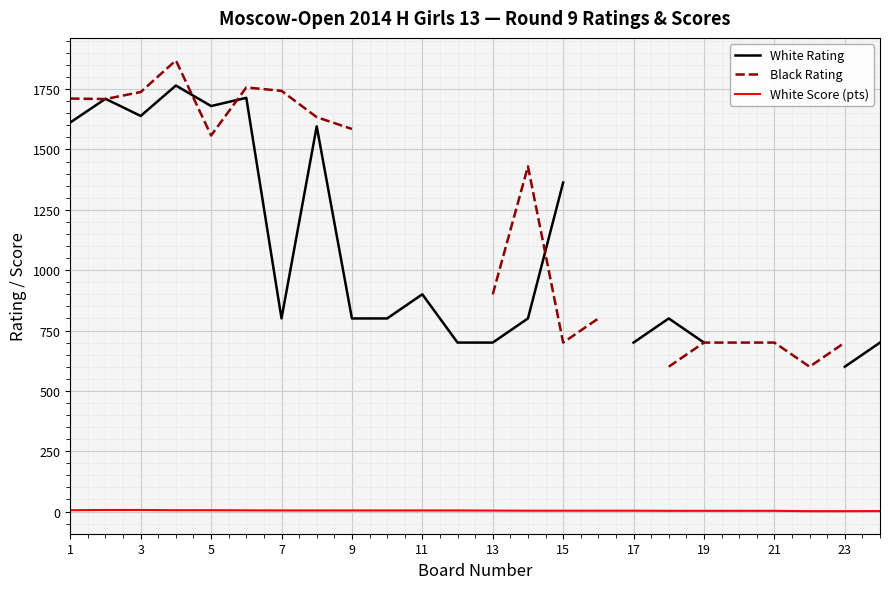

What are all the series names shown in the legend?

White Rating, Black Rating, White Score (pts)